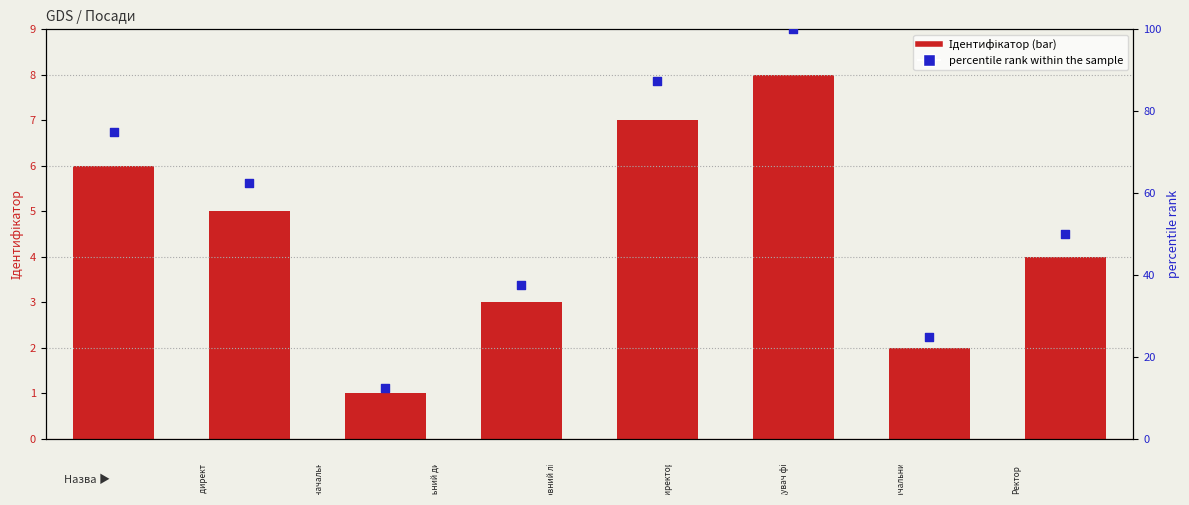

Which series has the largest Y range (max minus min)?

percentile rank within the sample